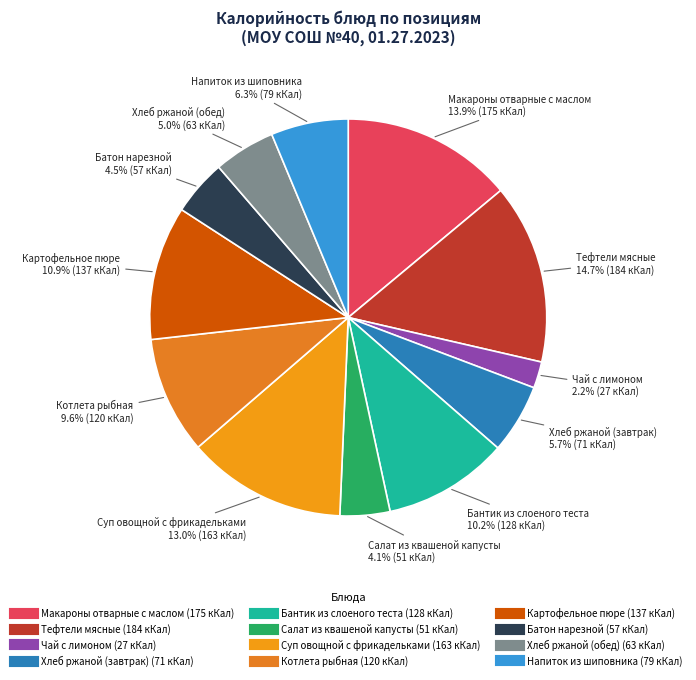

How much of the chart is everything except Напиток из шиповника?

93.7%